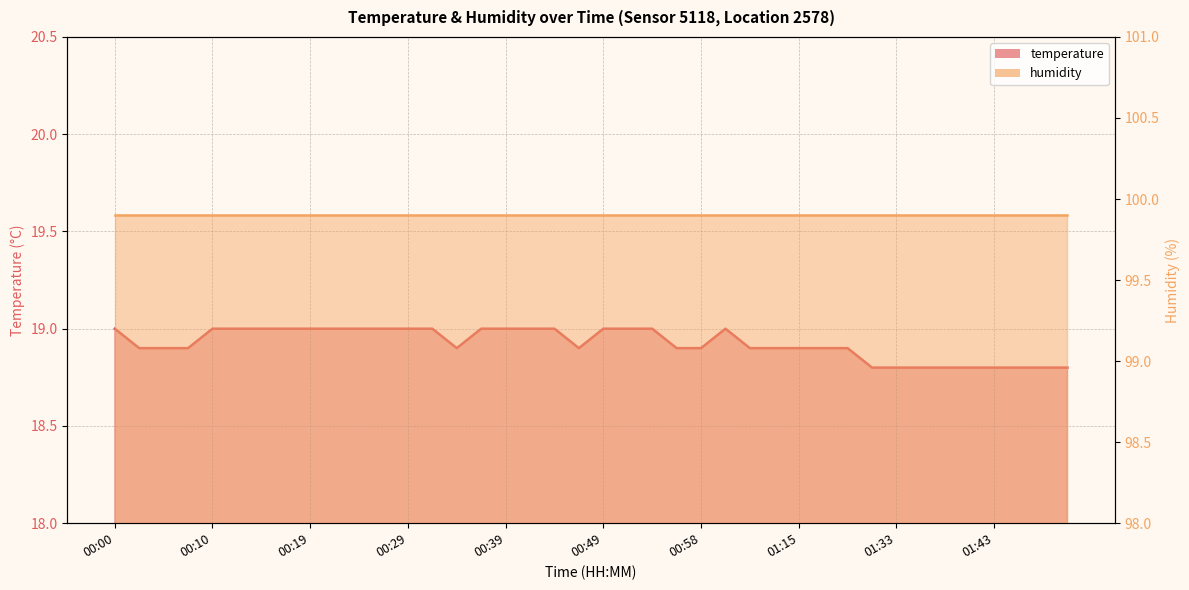

Approximately how many times larger is the value at 00:32 compared to 00:22?

1.0